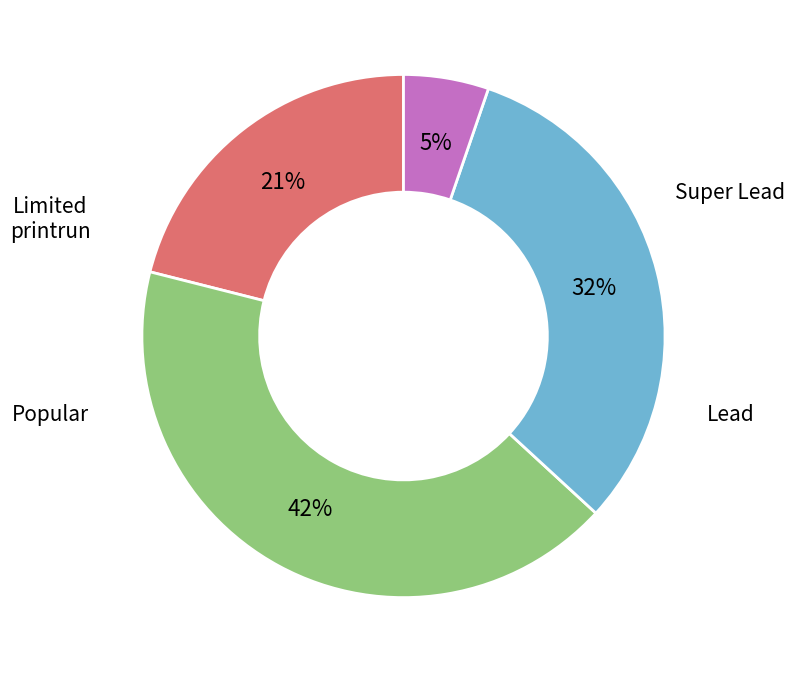

To the nearest percent, what is the average slice percentage?

25%